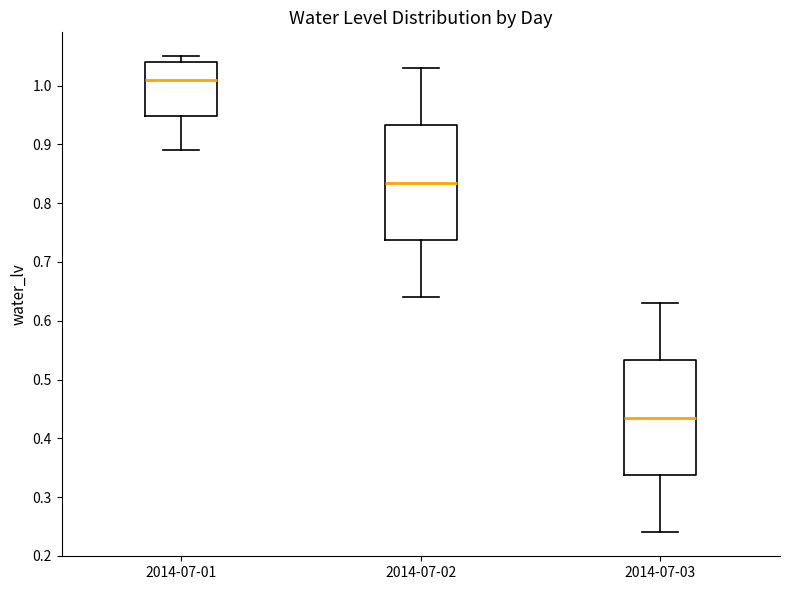

Reading left to right, read every box against the y-axis: the position of its median line, the range the box covers, and the ends of its whiskers. The values are not printed on the chart, so give them approximately, as read against the axis.

2014-07-01: median 1.01, box 0.95 to 1.04, whiskers 0.89 to 1.05
2014-07-02: median 0.84, box 0.74 to 0.93, whiskers 0.64 to 1.03
2014-07-03: median 0.44, box 0.34 to 0.53, whiskers 0.24 to 0.63